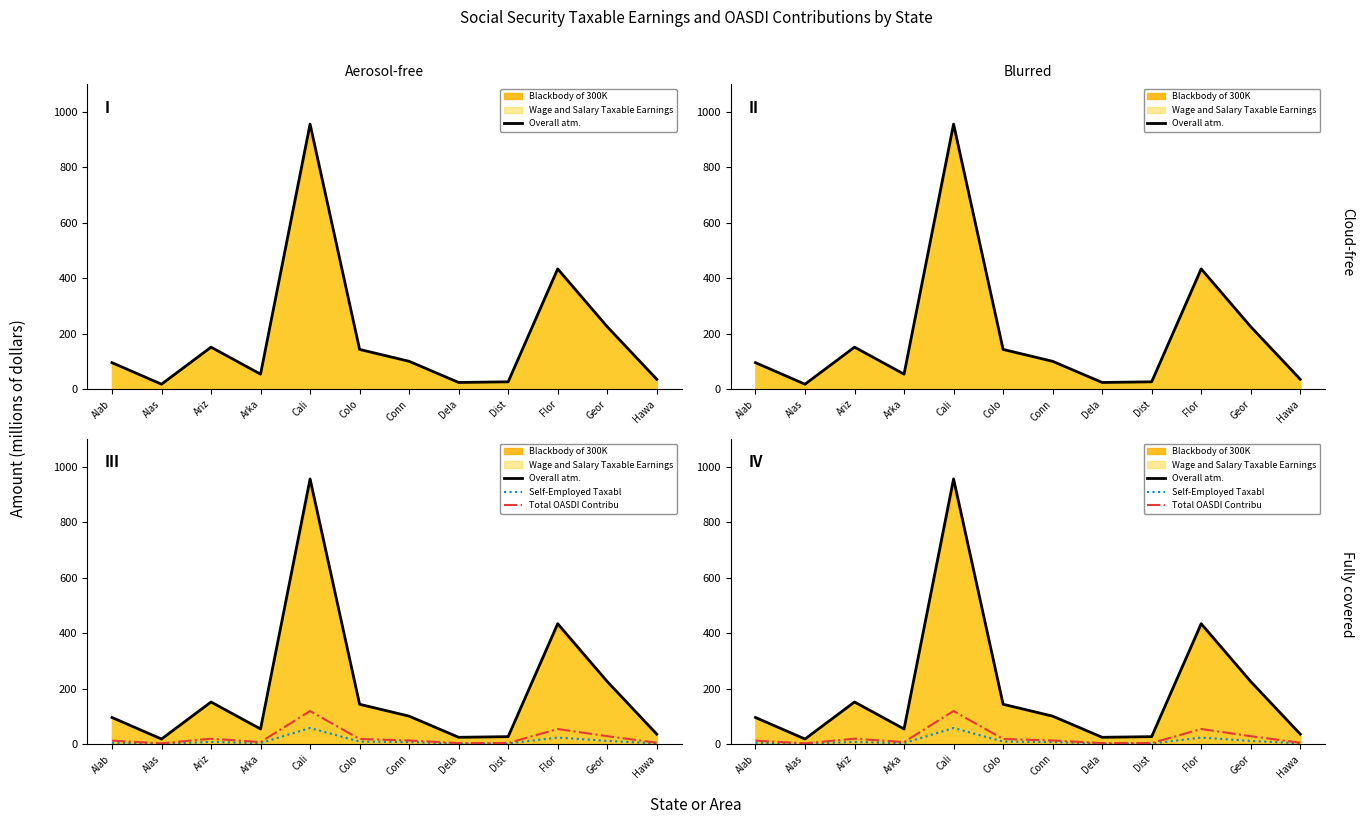

Which series has the largest range (max minus min)?

Overall atm.